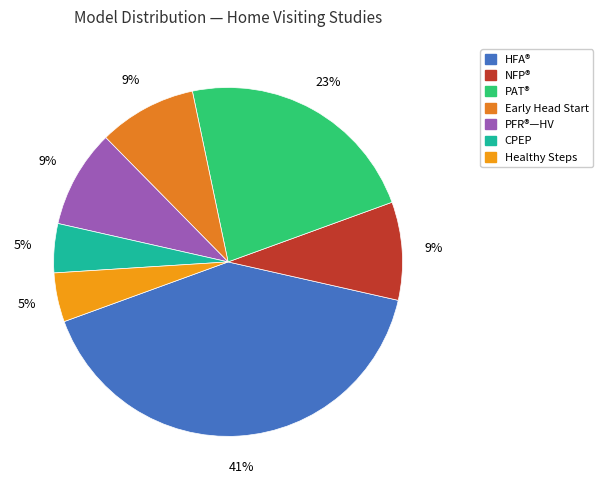

Count the number of slices in the pie.

7